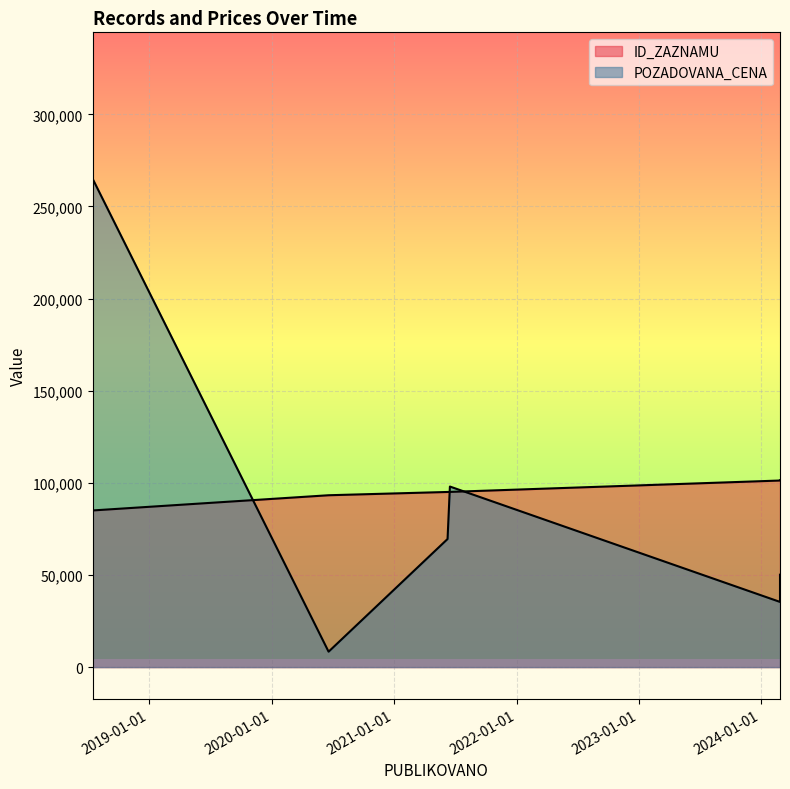

Does the chart display data point markers on the line(s)?

No